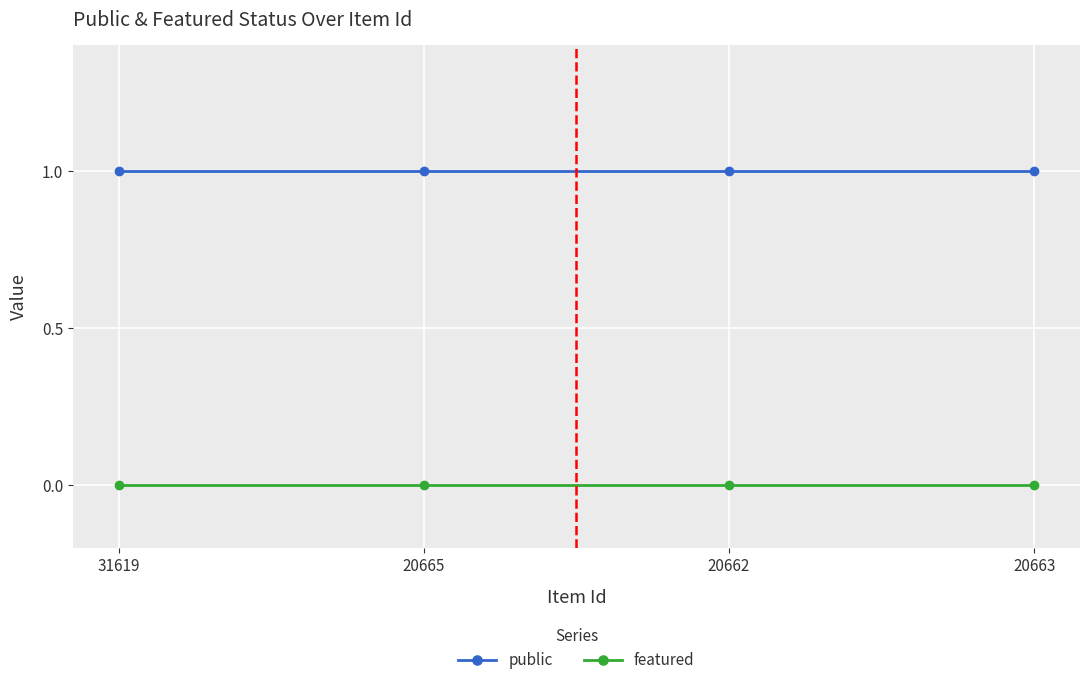

Rank the series by their average value, from highest to lowest.

public, featured